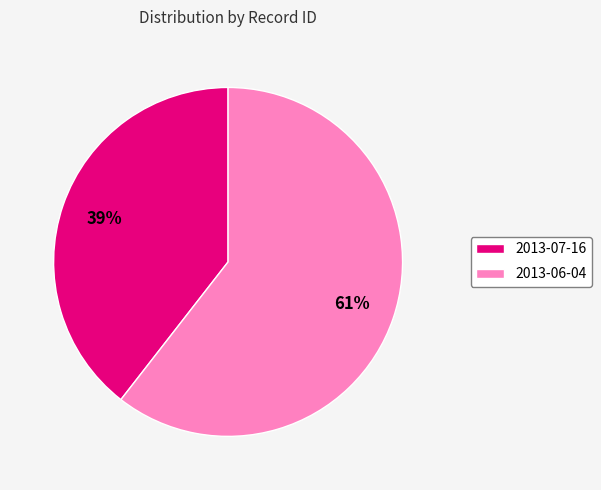

Which slice is the smallest?

2013-07-16